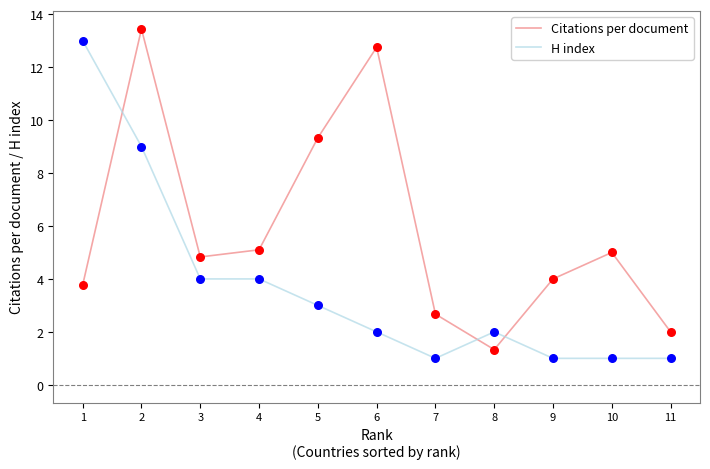

At how many categories does at least one series exceed 6?

4